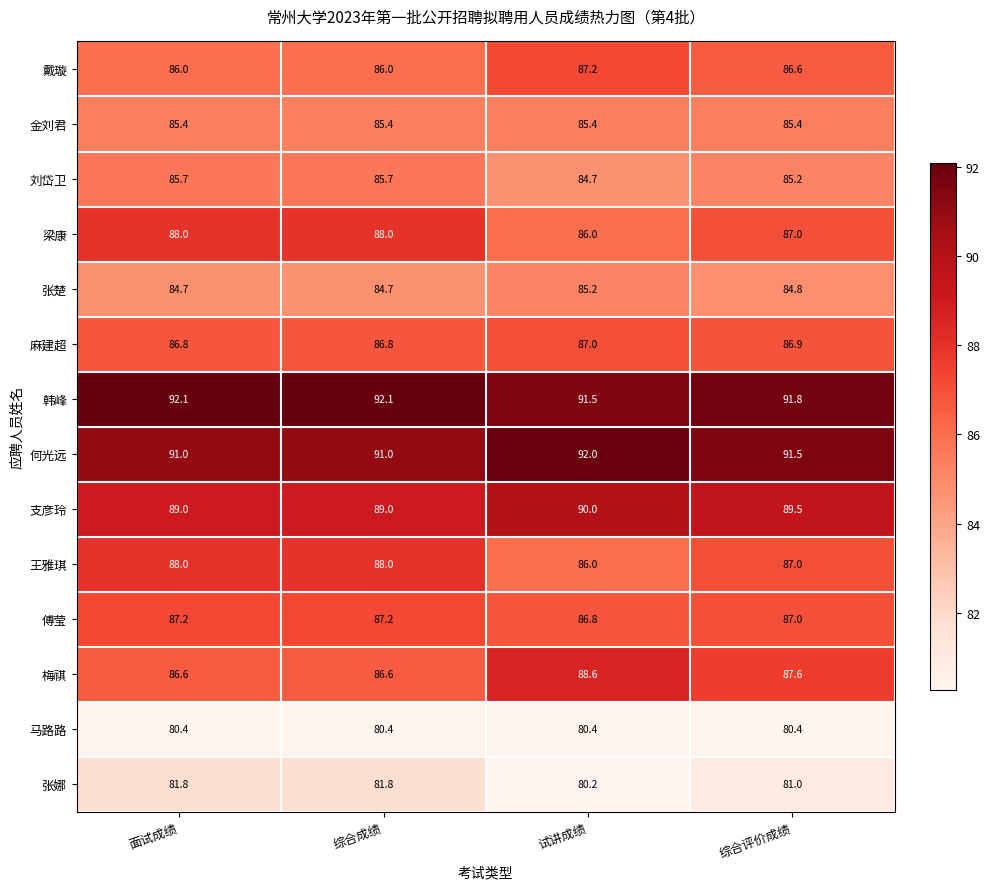

What is the sum of all 戴璇 values?

345.8